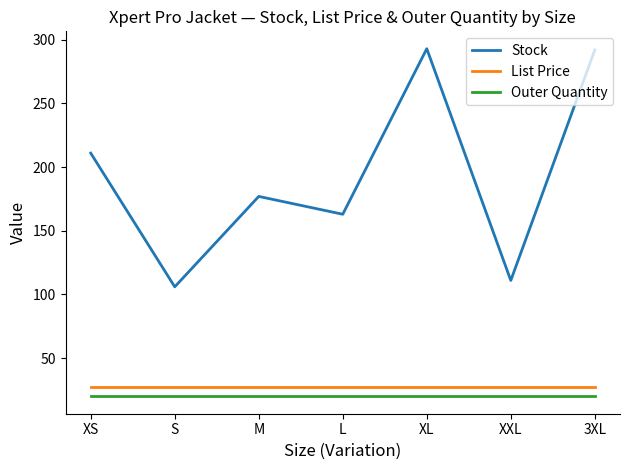

Rank the series at M from highest to lowest value.

Stock, List Price, Outer Quantity